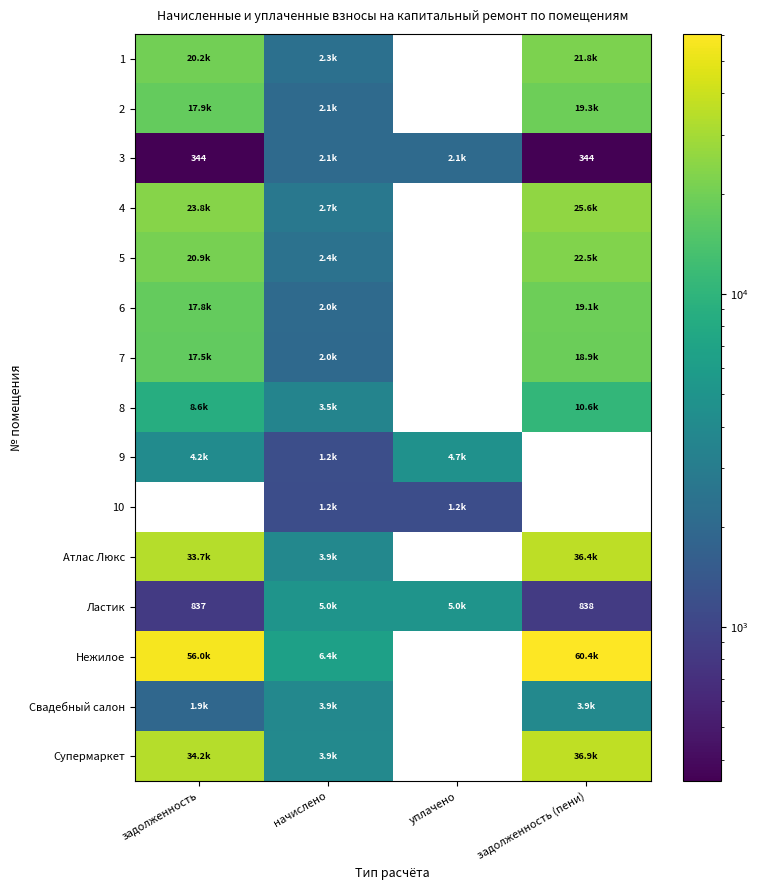

List the series in order of their peak value, highest first.

10, Нежилое, Супермаркет, Атлас Люкс, 4, 5, 1, 2, 6, 7, 8, Ластик, 9, Свадебный салон, 3